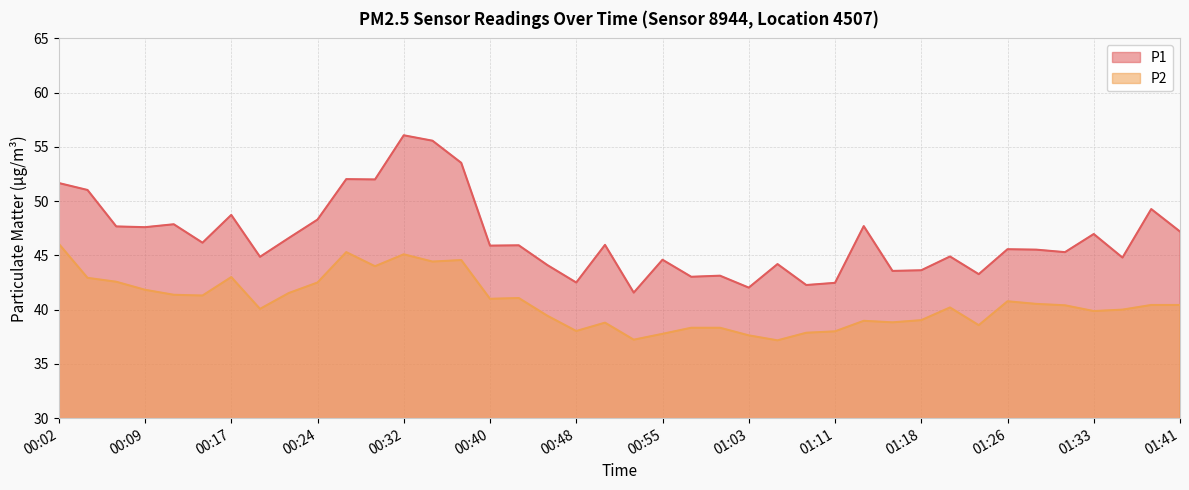

At how many categories does at least one series exceed 44?

30